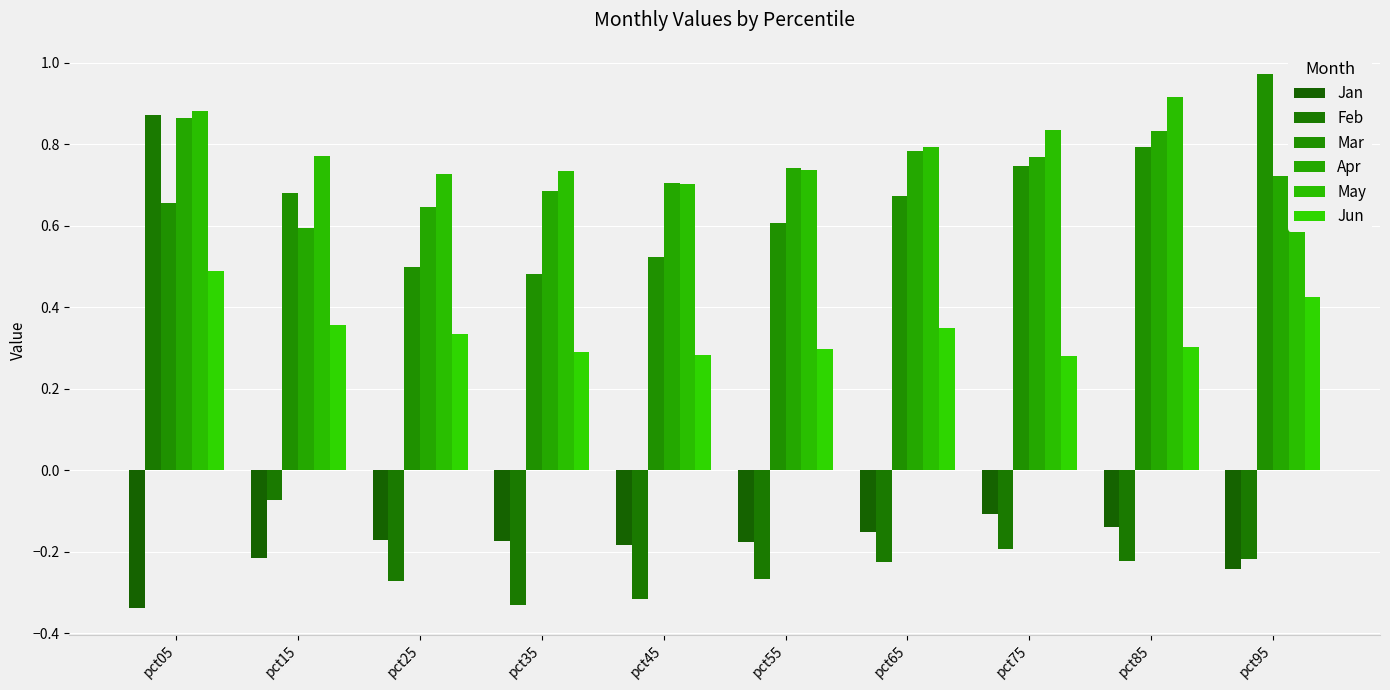

Is the value of Apr at pct35 greater than the value of Feb at pct35?

Yes